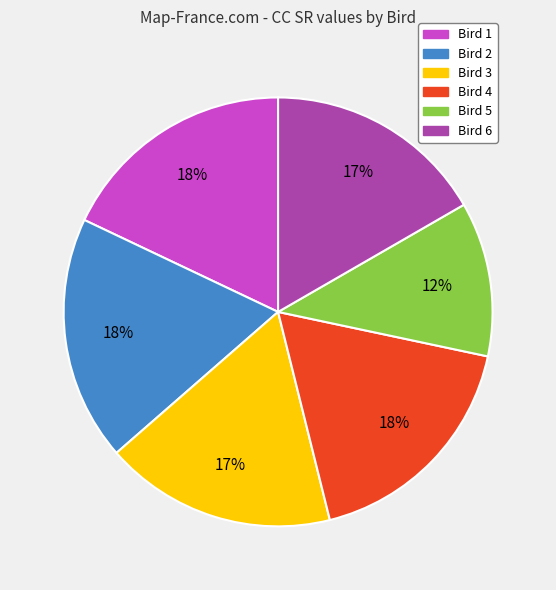

To the nearest percent, what is the average slice percentage?

17%